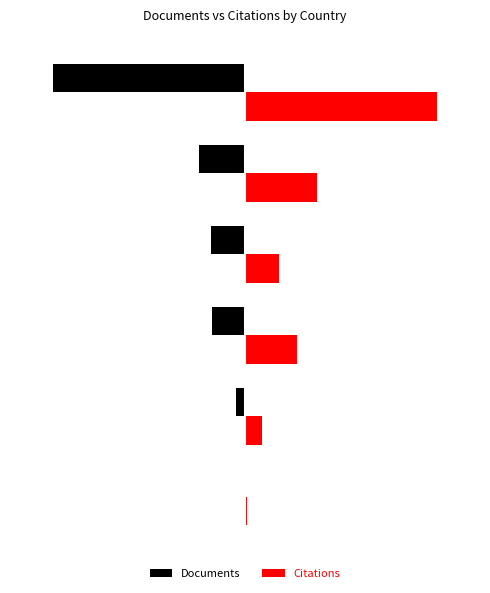

What are all the series names shown in the legend?

Documents, Citations